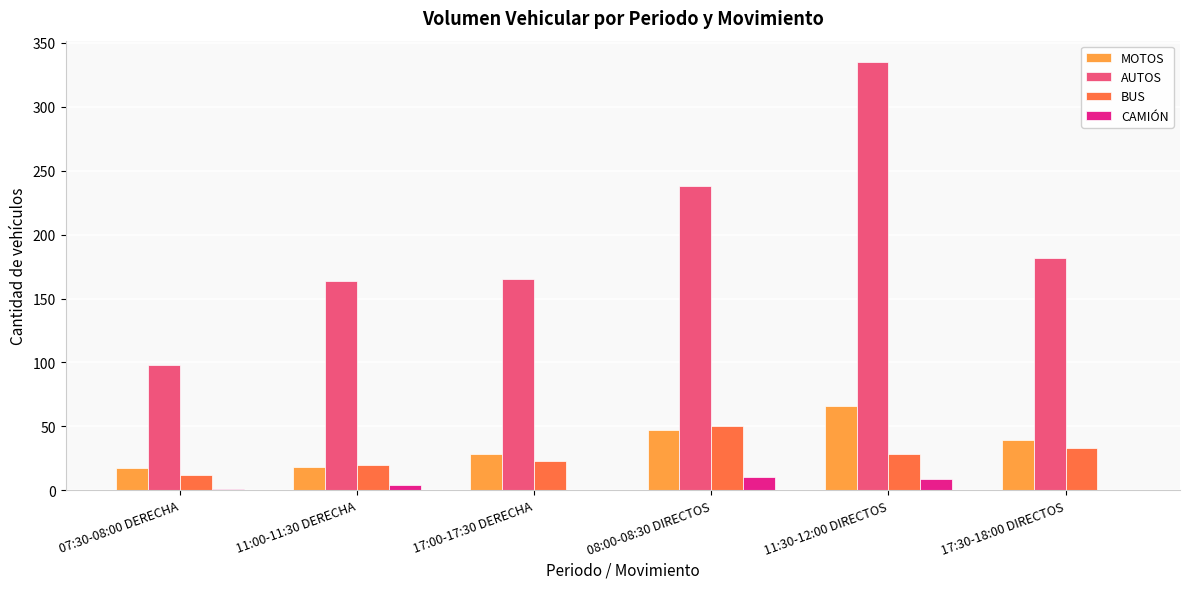

What is the sum of the MOTOS values at 17:30-18:00 DIRECTOS and 07:30-08:00 DERECHA?

56